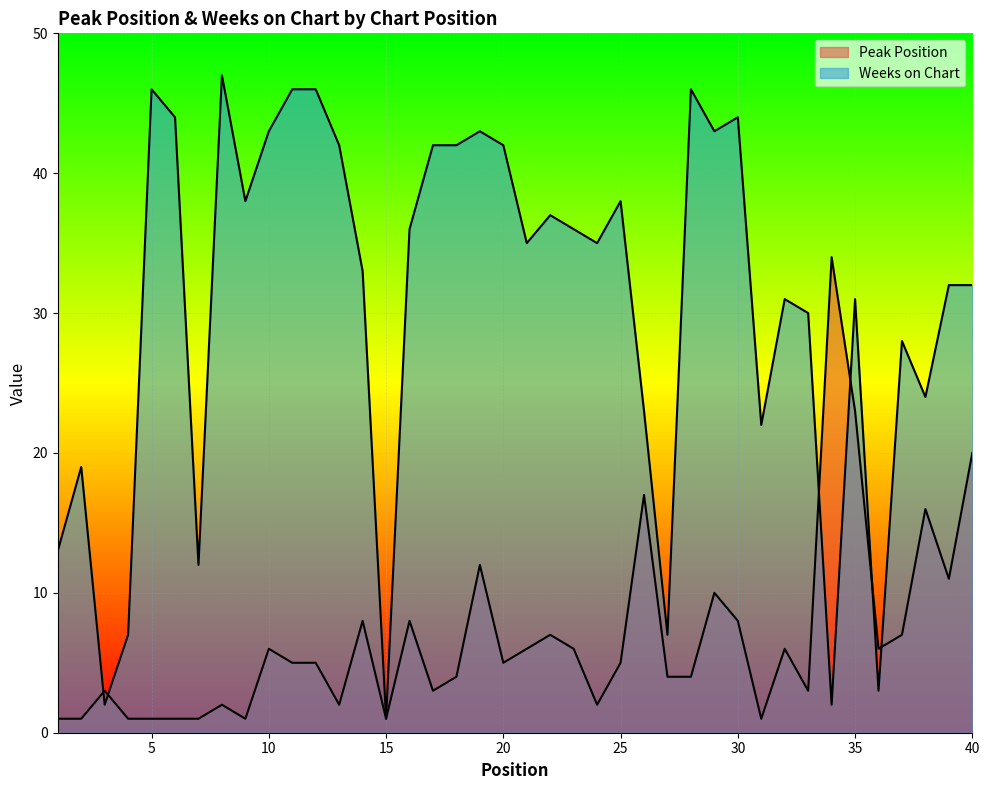

At which category does the chart reach its minimum across all series?

1